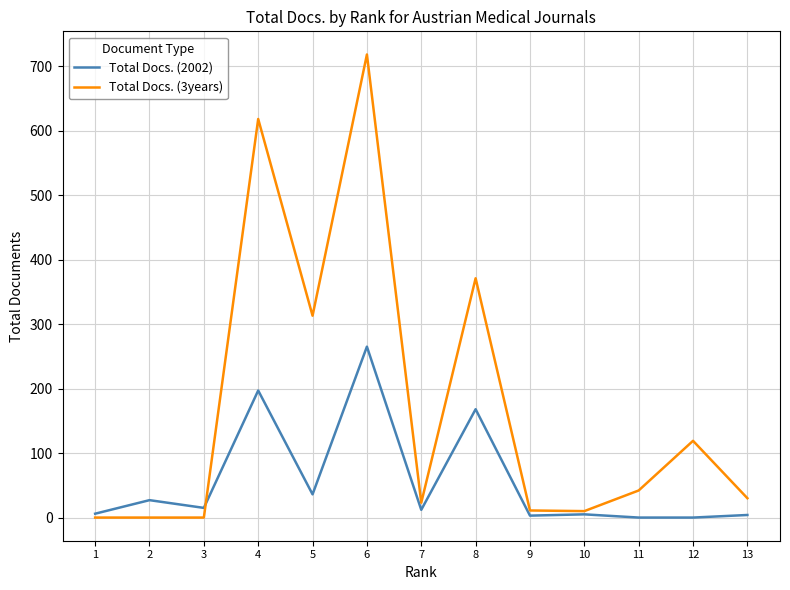

How many values in Total Docs. (2002) are above zero?

11